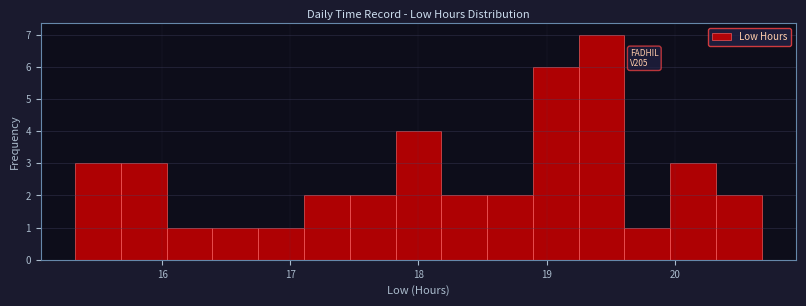

Read against the x-axis, roughly where is the centre of the tallest bar?

19.4